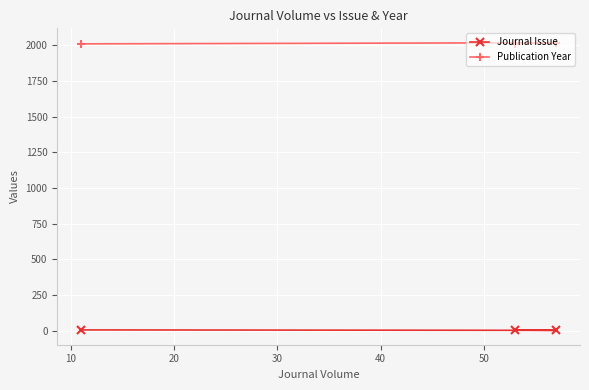

Which series has the largest total across all categories?

Publication Year